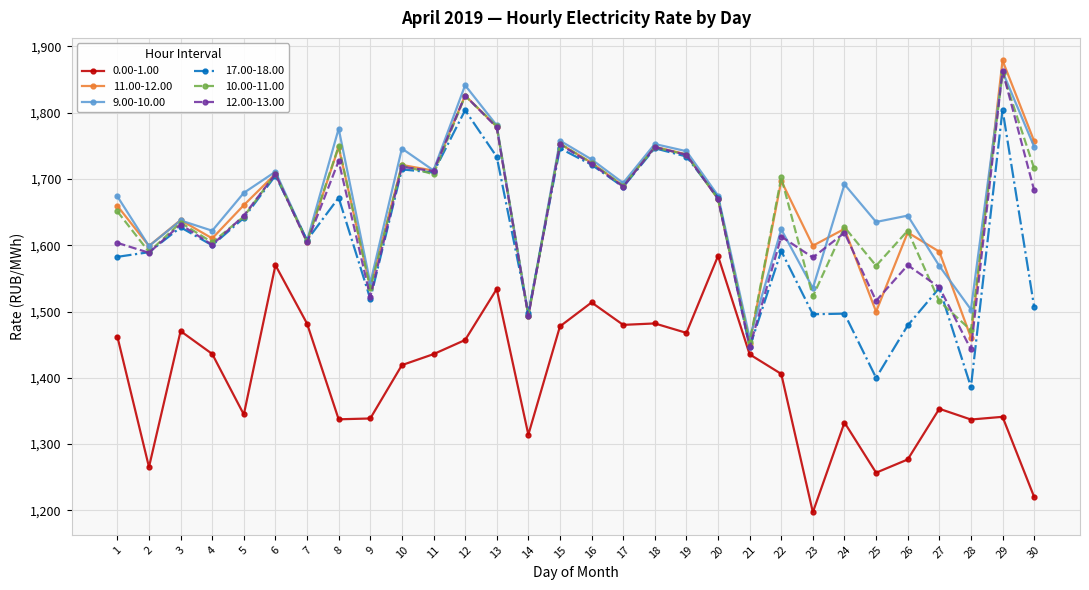

What is the difference between the 12.00-13.00 values at 30 and 24?

64.0